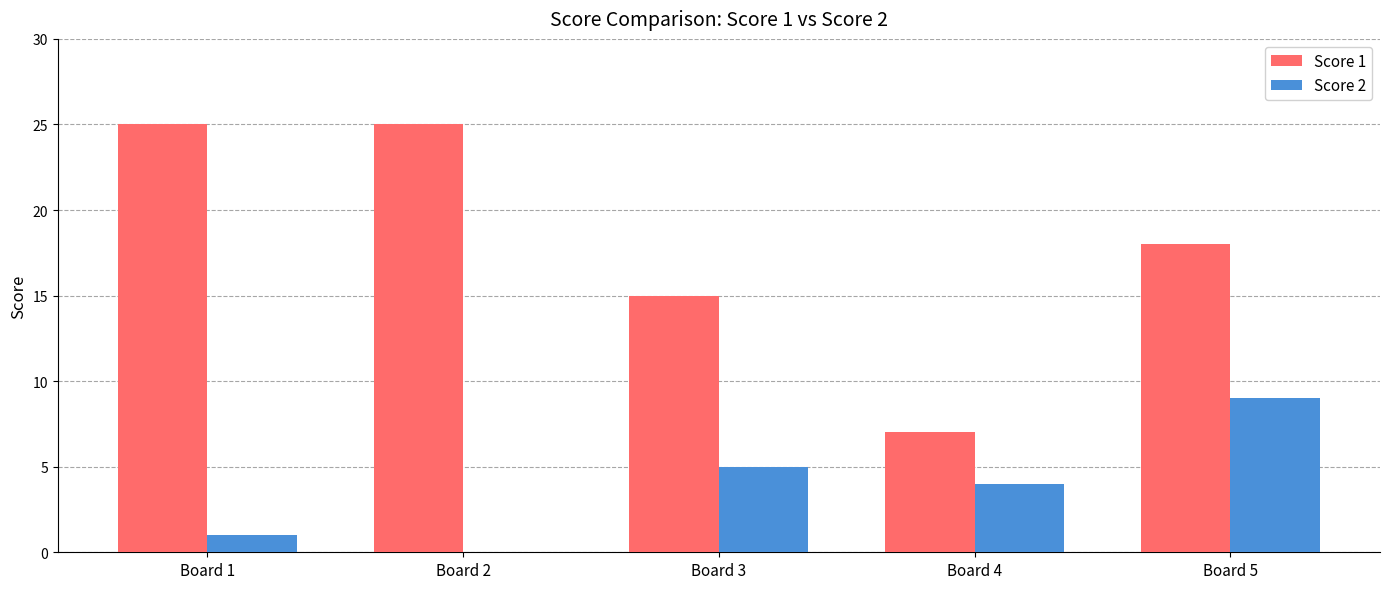

Which series has the largest total across all categories?

Score 1